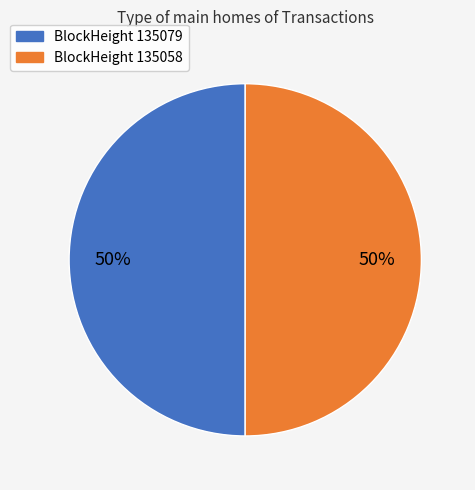

Combined, do BlockHeight 135058 and BlockHeight 135079 account for over 50%?

Yes